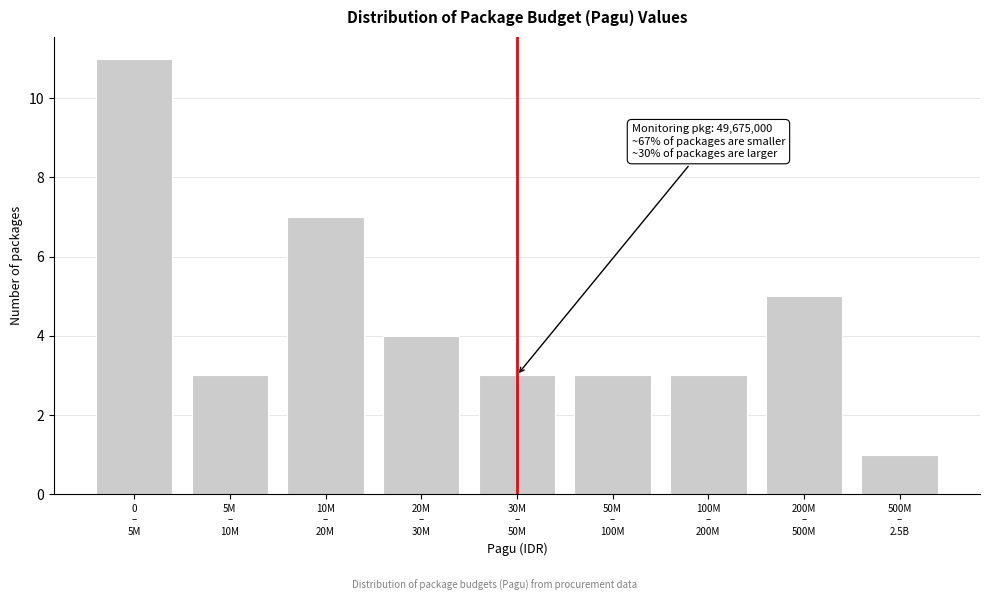

Reading left to right, extract all data points from this chart.

11	3	7	4	3	3	3	5	1